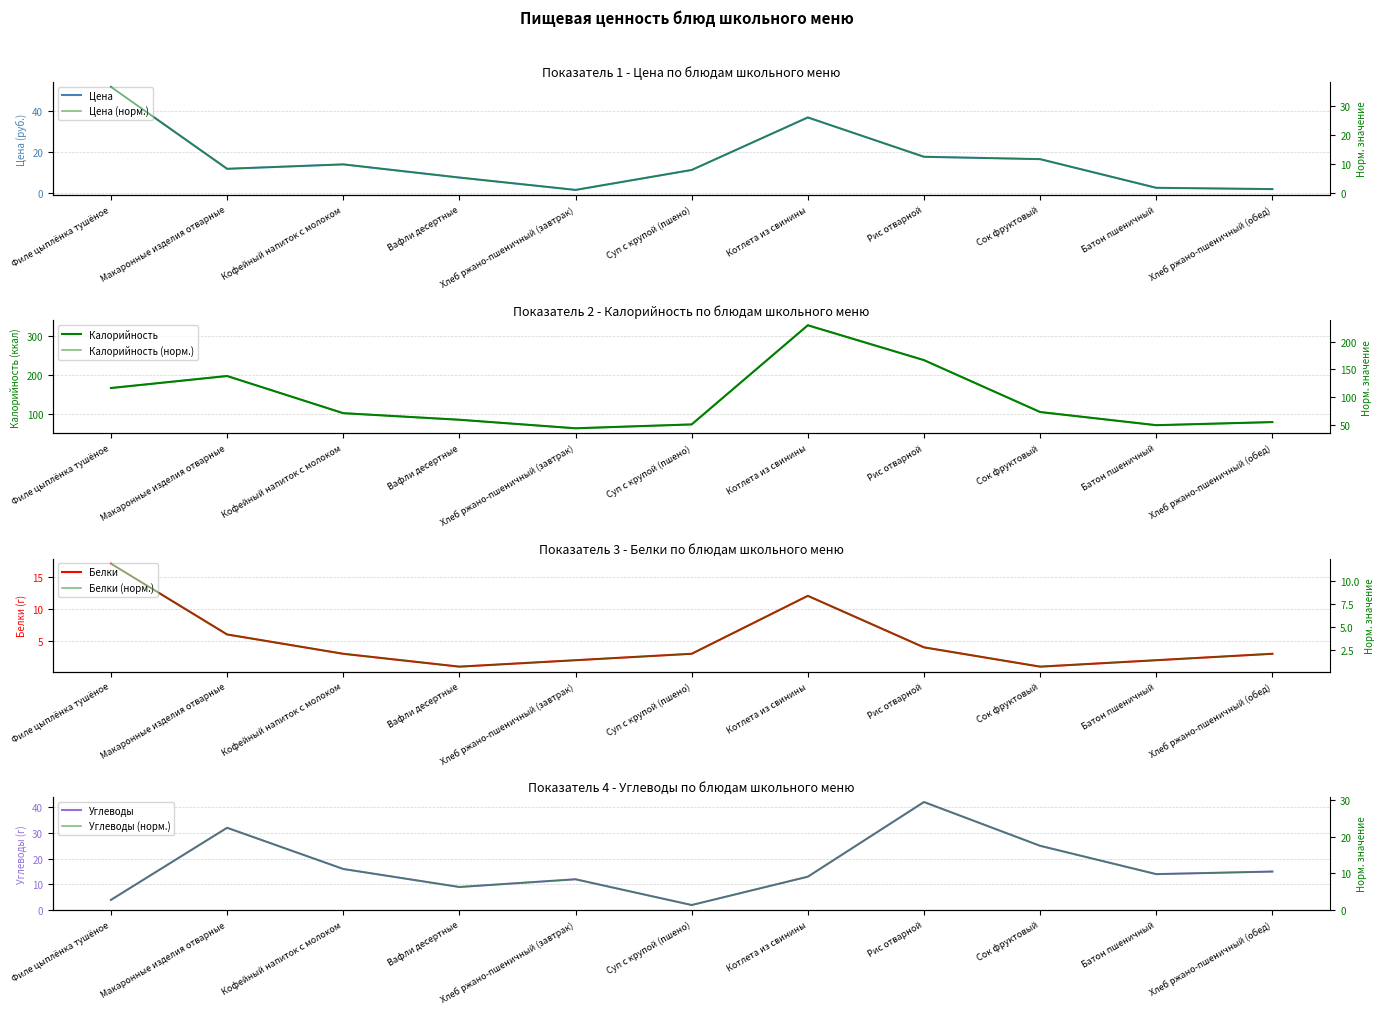

At which category is the sum across all series the highest?

Котлета из свинины